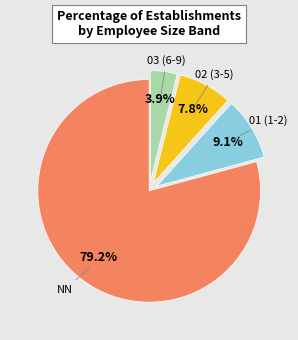

Is there a majority slice in this chart?

Yes